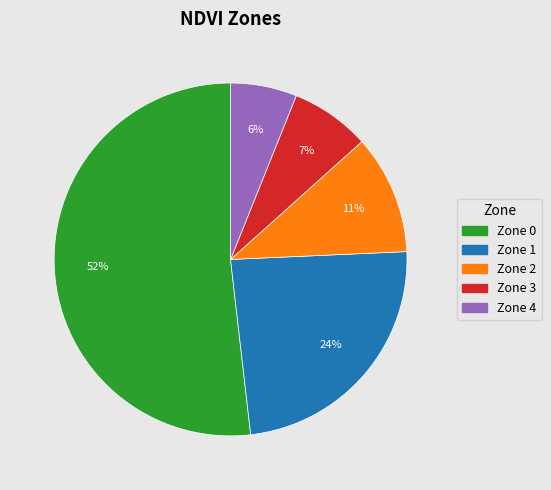

Between Zone 4 and Zone 2, which is larger?

Zone 2